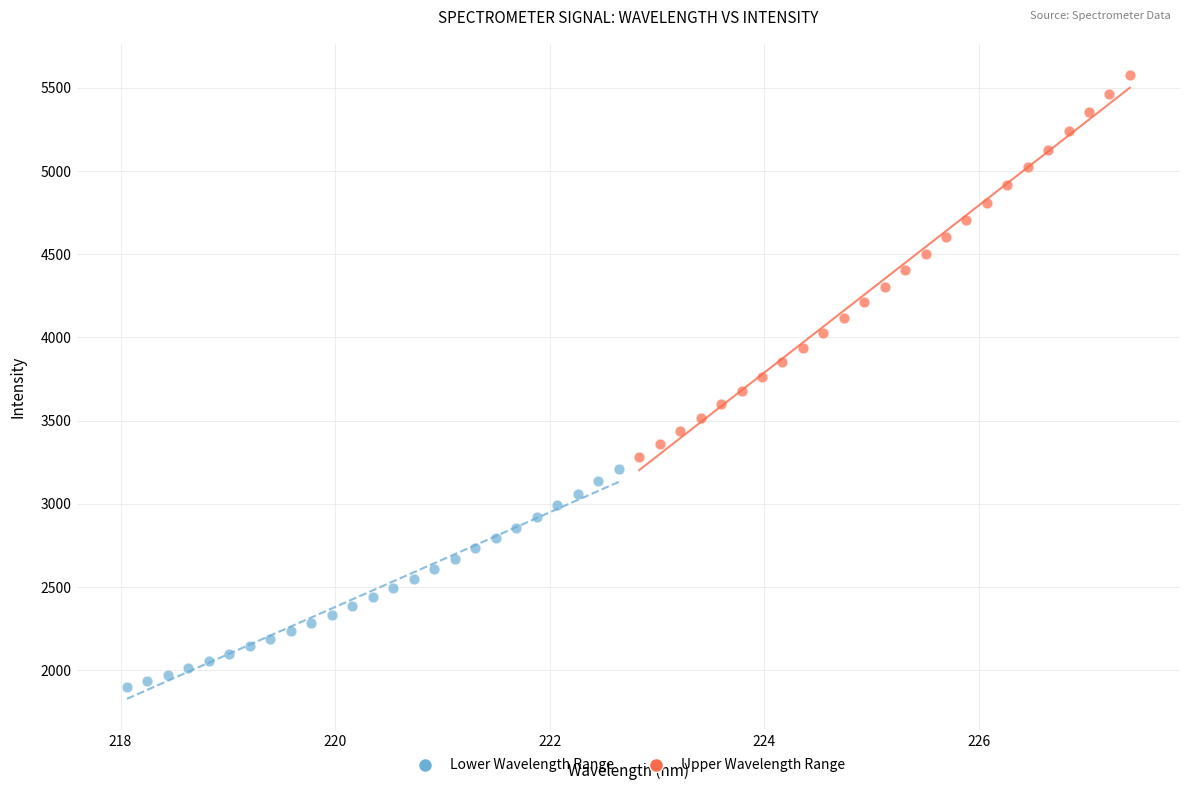

Which series contains the highest Y value?

Upper Wavelength Range